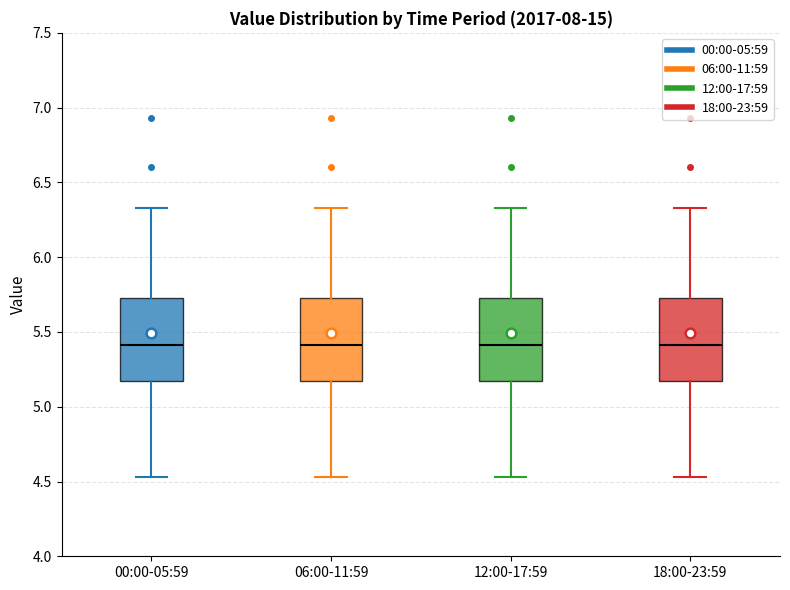

Reading left to right, transcribe this box plot: for each box, give where its median line is, the range the box spans, and where its two whiskers end, as read against the y-axis. The values are not printed on the chart, so give them approximately, as read against the axis.

00:00-05:59: median 5.40, box 5.20 to 5.75, whiskers 4.55 to 6.35
06:00-11:59: median 5.40, box 5.20 to 5.75, whiskers 4.55 to 6.35
12:00-17:59: median 5.40, box 5.20 to 5.75, whiskers 4.55 to 6.35
18:00-23:59: median 5.40, box 5.20 to 5.75, whiskers 4.55 to 6.35